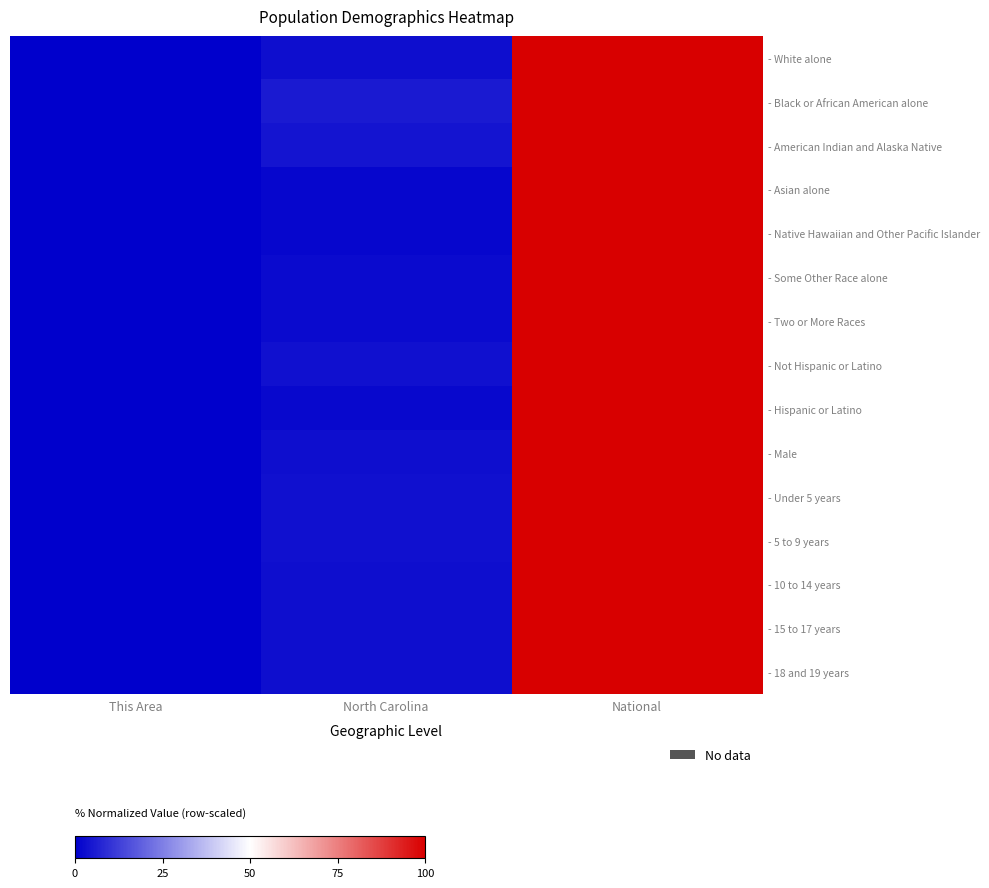

Rank the series by their maximum value, from lowest to highest.

- White alone, - Black or African American alone, - American Indian and Alaska Native, - Asian alone, - Native Hawaiian and Other Pacific Islander, - Some Other Race alone, - Two or More Races, - Not Hispanic or Latino, - Hispanic or Latino, - Male, - Under 5 years, - 5 to 9 years, - 10 to 14 years, - 15 to 17 years, - 18 and 19 years